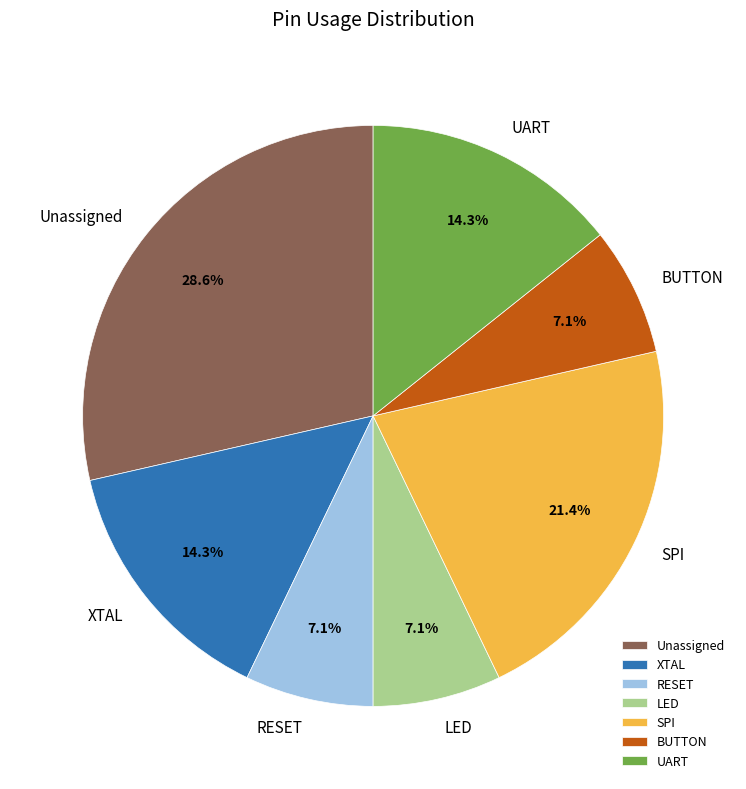

Approximately how many times larger is the value at UART compared to SPI?

0.7